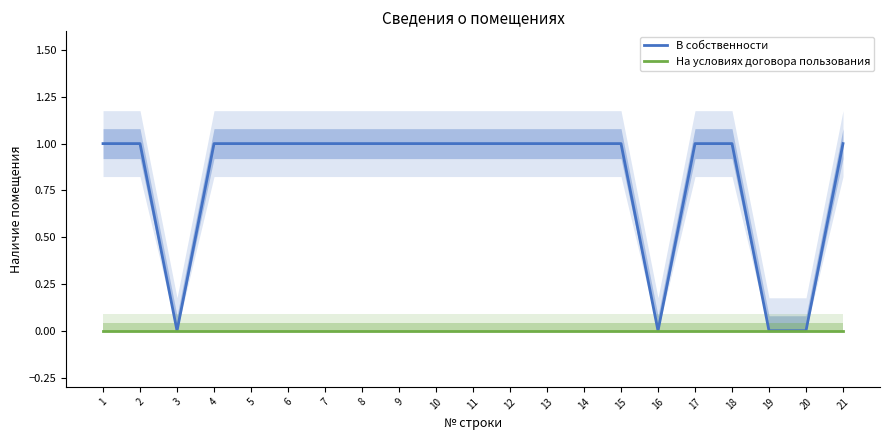

Reading right to left, list all the values displayed in this chart.

В собственности: 21=1	20=0	19=0	18=1	17=1	16=0	15=1	14=1	13=1	12=1	11=1	10=1	9=1	8=1	7=1	6=1	5=1	4=1	3=0	2=1	1=1
На условиях договора пользования: 21=0	20=0	19=0	18=0	17=0	16=0	15=0	14=0	13=0	12=0	11=0	10=0	9=0	8=0	7=0	6=0	5=0	4=0	3=0	2=0	1=0